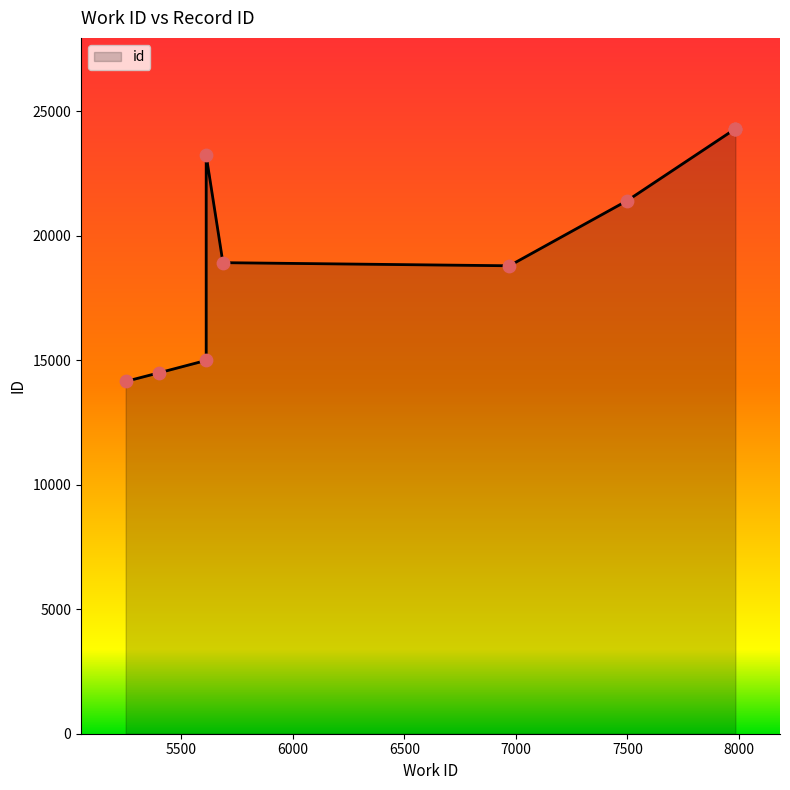

Which has a higher value, 5612 or 6971?

5612